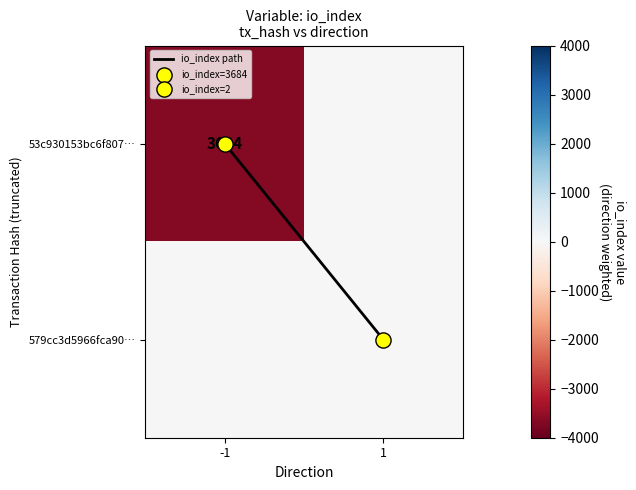

Is the value of 53c930153bc6f807… at 1 greater than the value of 579cc3d5966fca90… at 1?

No